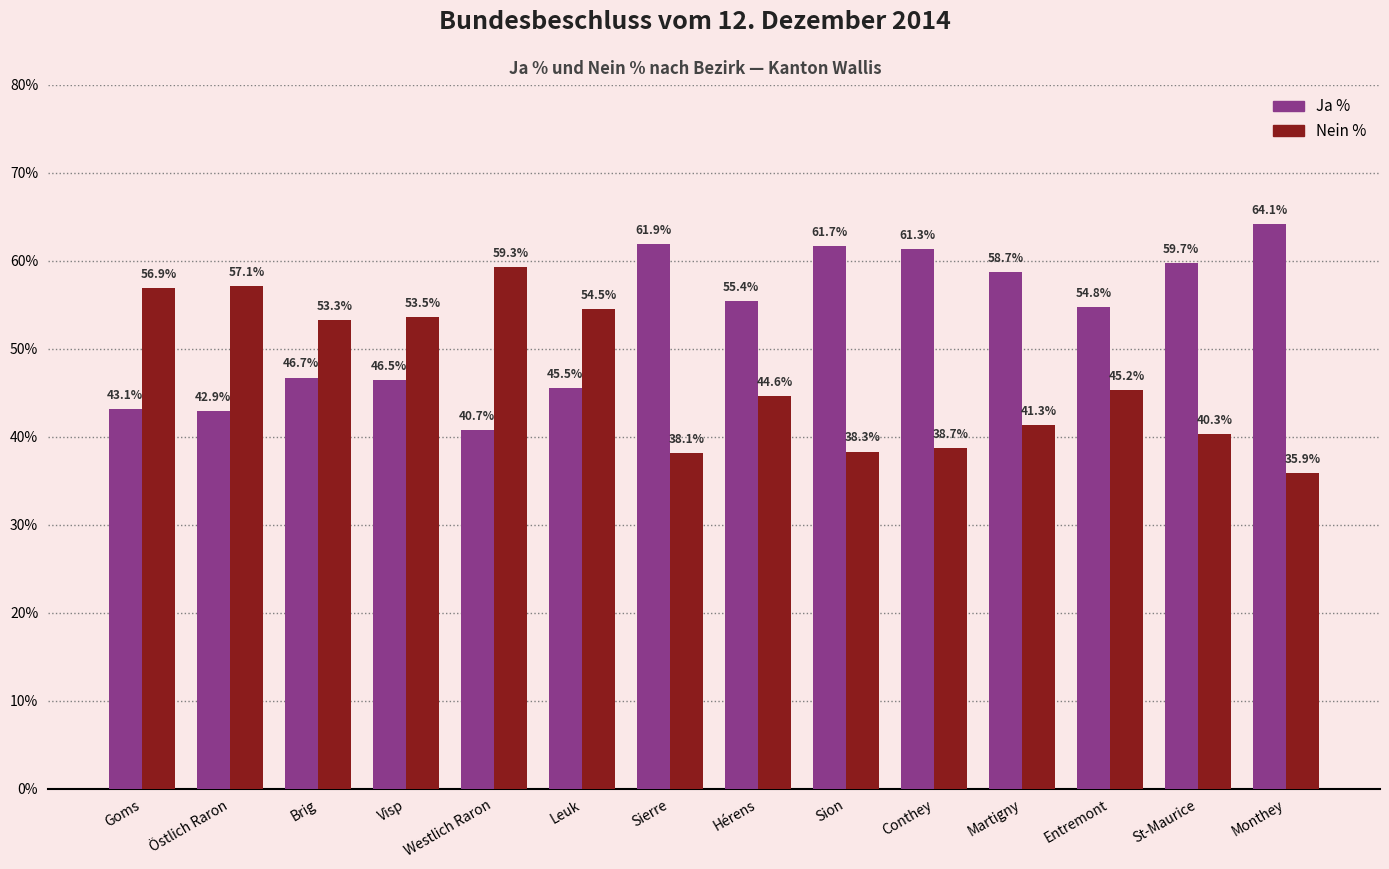

What is the total value across all series at Entremont?

100.0